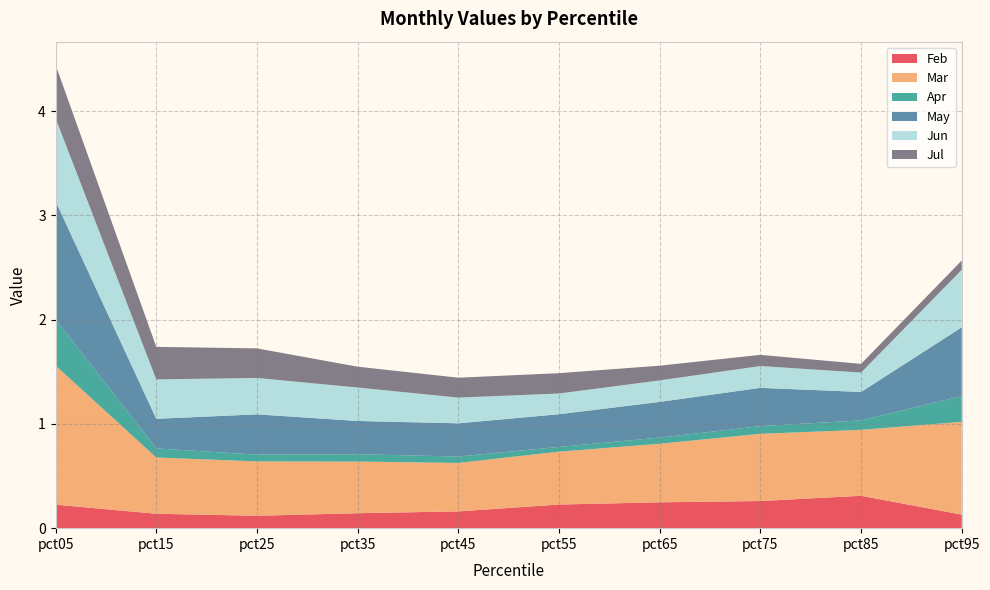

Reading right to left, list all the values displayed in this chart.

Feb: pct95=0.1	pct85=0.3	pct75=0.3	pct65=0.2	pct55=0.2	pct45=0.2	pct35=0.1	pct25=0.1	pct15=0.1	pct05=0.2
Mar: pct95=0.9	pct85=0.6	pct75=0.6	pct65=0.6	pct55=0.5	pct45=0.5	pct35=0.5	pct25=0.5	pct15=0.5	pct05=1.3
Apr: pct95=0.2	pct85=0.1	pct75=0.1	pct65=0.1	pct55=0.0	pct45=0.1	pct35=0.1	pct25=0.1	pct15=0.1	pct05=0.4
May: pct95=0.7	pct85=0.3	pct75=0.4	pct65=0.3	pct55=0.3	pct45=0.3	pct35=0.3	pct25=0.4	pct15=0.3	pct05=1.1
Jun: pct95=0.6	pct85=0.2	pct75=0.2	pct65=0.2	pct55=0.2	pct45=0.2	pct35=0.3	pct25=0.3	pct15=0.4	pct05=0.8
Jul: pct95=0.1	pct85=0.1	pct75=0.1	pct65=0.1	pct55=0.2	pct45=0.2	pct35=0.2	pct25=0.3	pct15=0.3	pct05=0.5